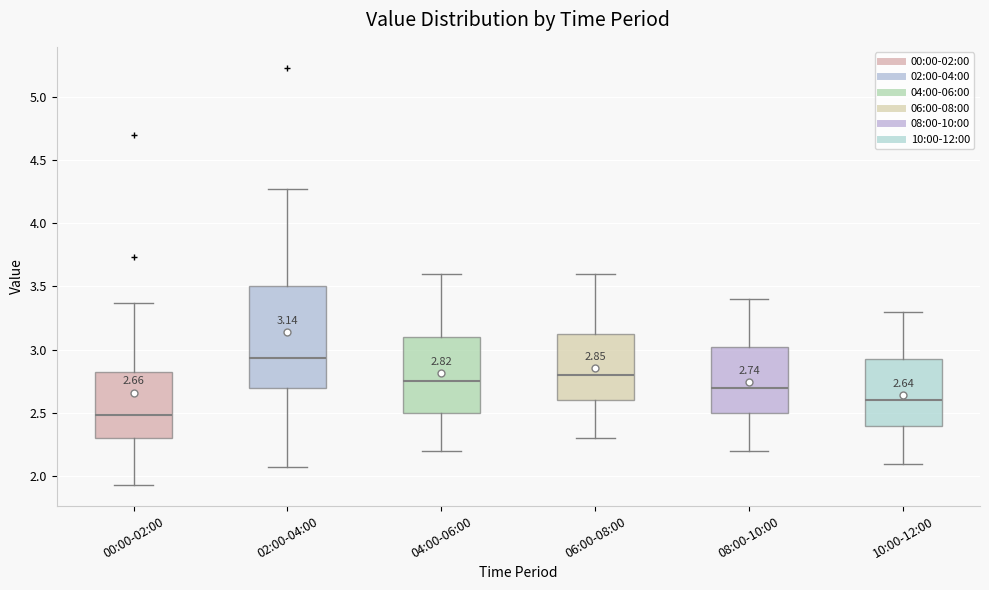

Which box is the tallest, from its lower edge to its upper edge?

02:00-04:00